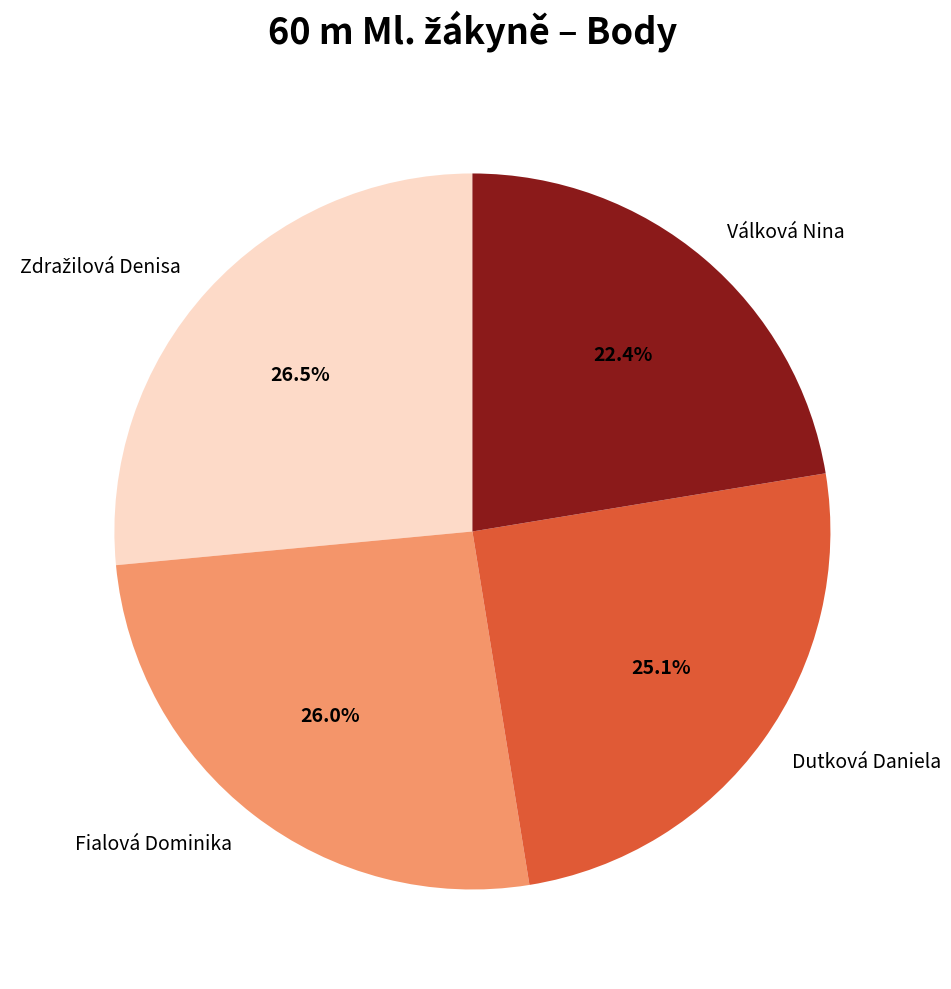

What percentage do Dutková Daniela and Fialová Dominika together represent?

51.1%